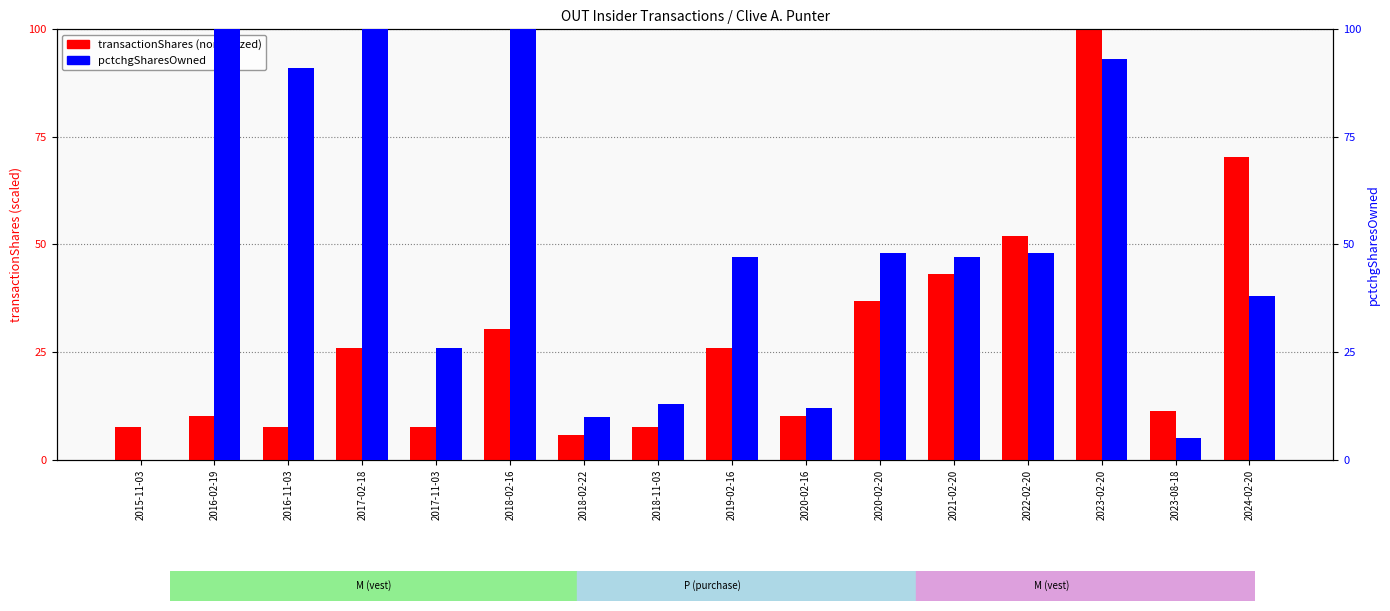

What is the average value of the transactionShares (normalized) series?

28.3